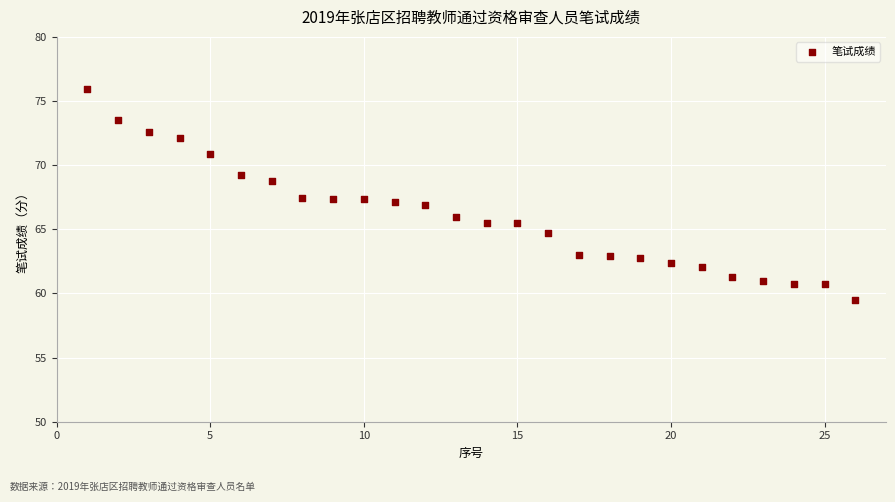

What is the range of X values (max minus min)?

25.0